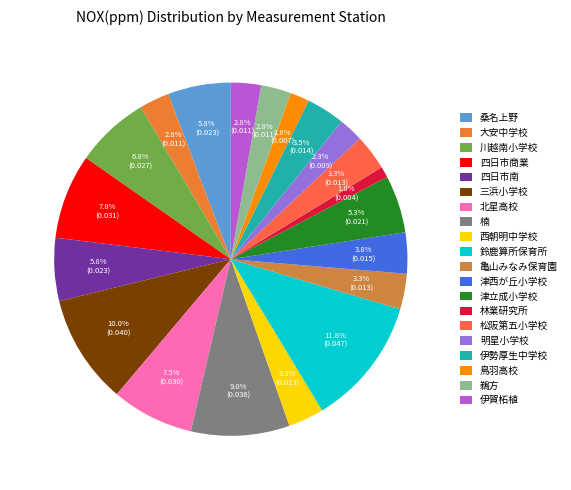

Does any single category account for the majority?

No